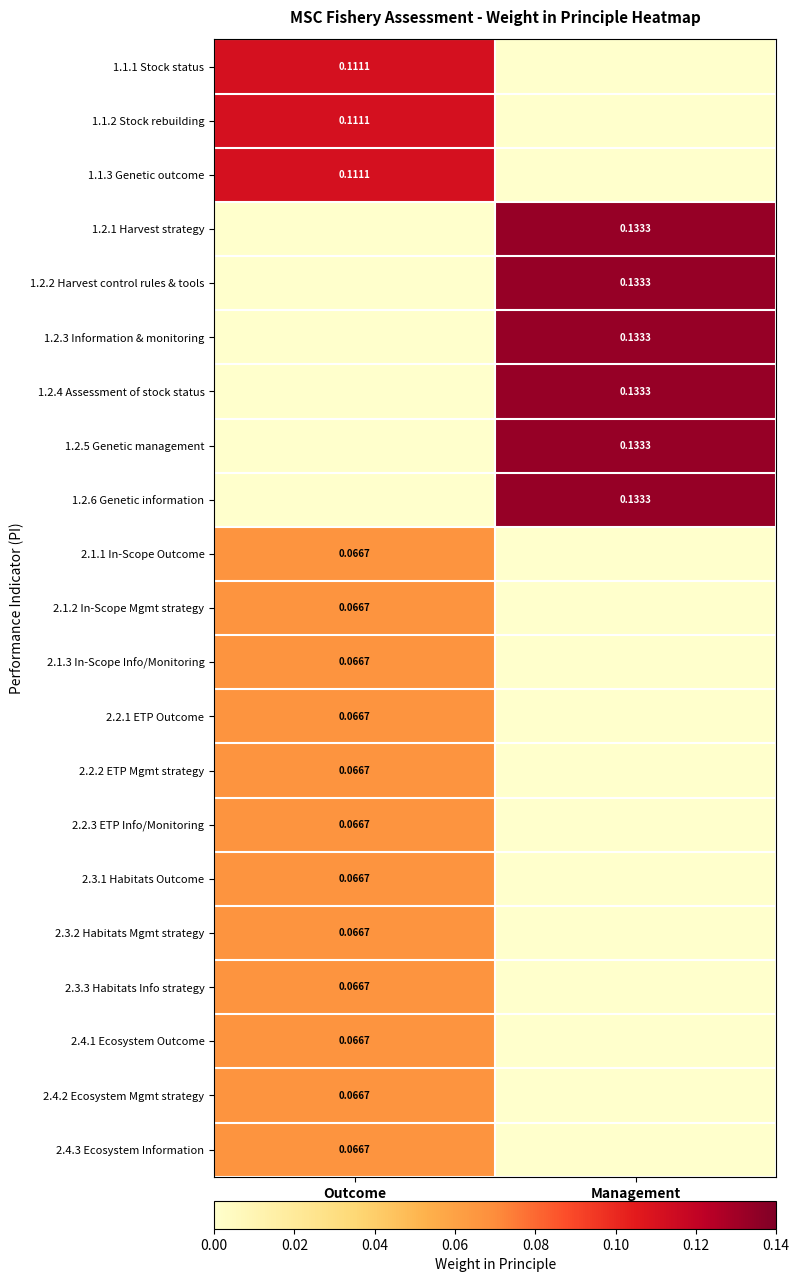

Is it true that 2.3.1 Habitats Outcome equals 0.1 at Outcome?

True